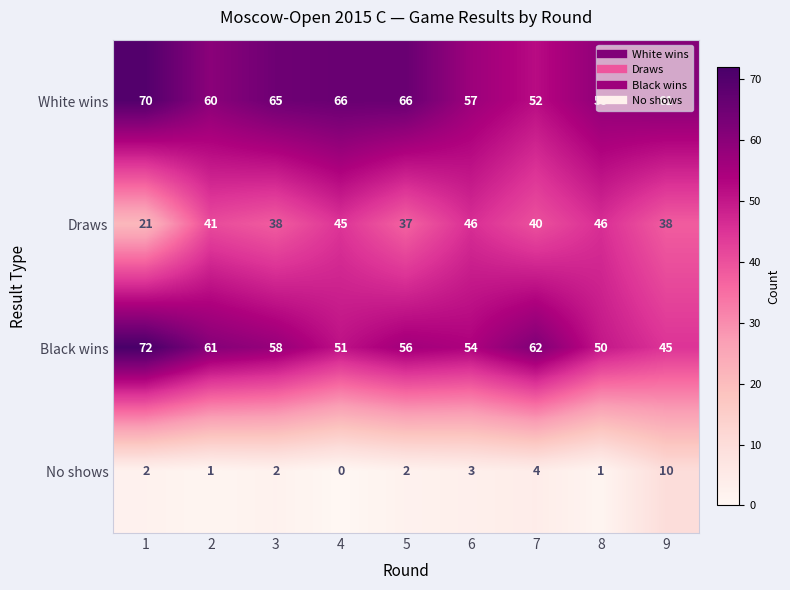

What is the difference between the maximum and minimum values in the Draws series?

25